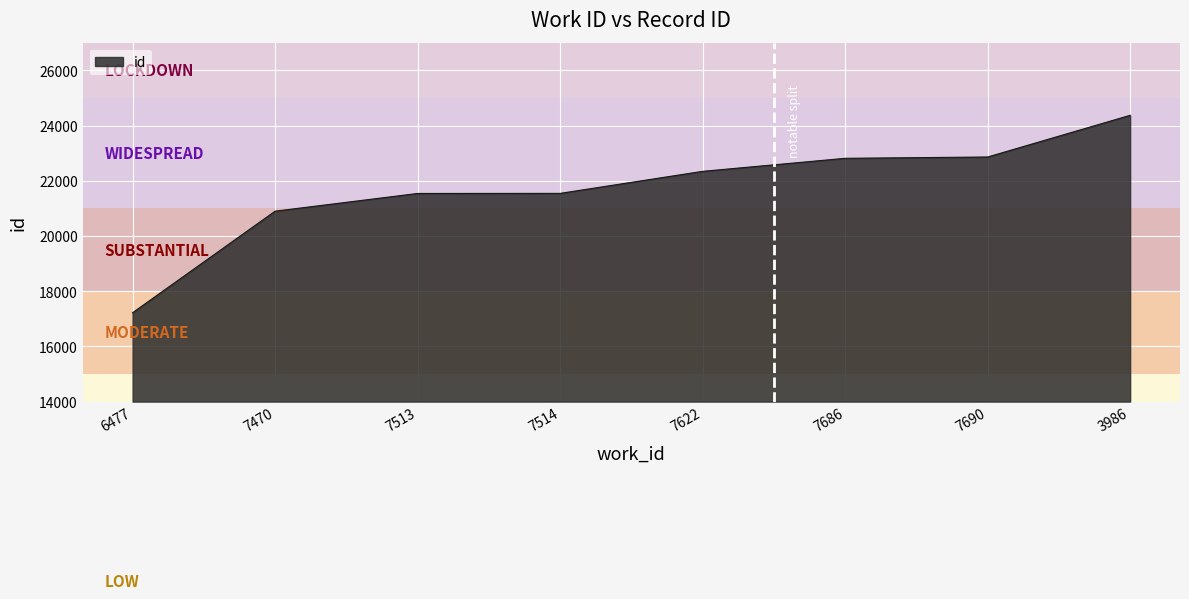

Between 7686 and 6477, which is larger?

7686